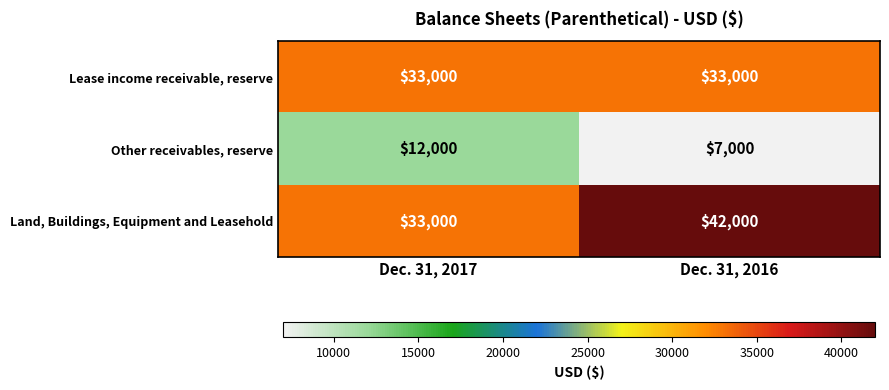

Which series has the widest spread of values?

Land, Buildings, Equipment and Leasehold